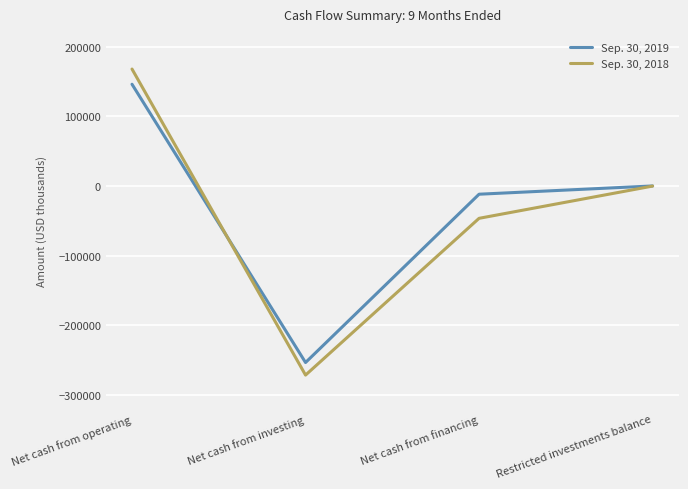

What is the difference between the highest and lowest values at Net cash from operating?

21841